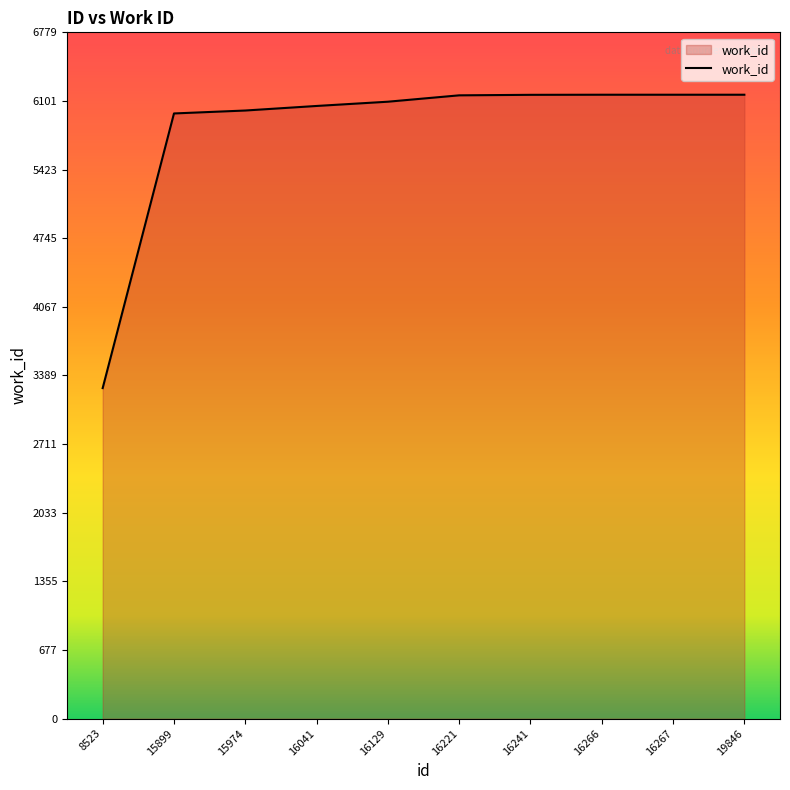

What is the minimum value shown in the chart?

3265